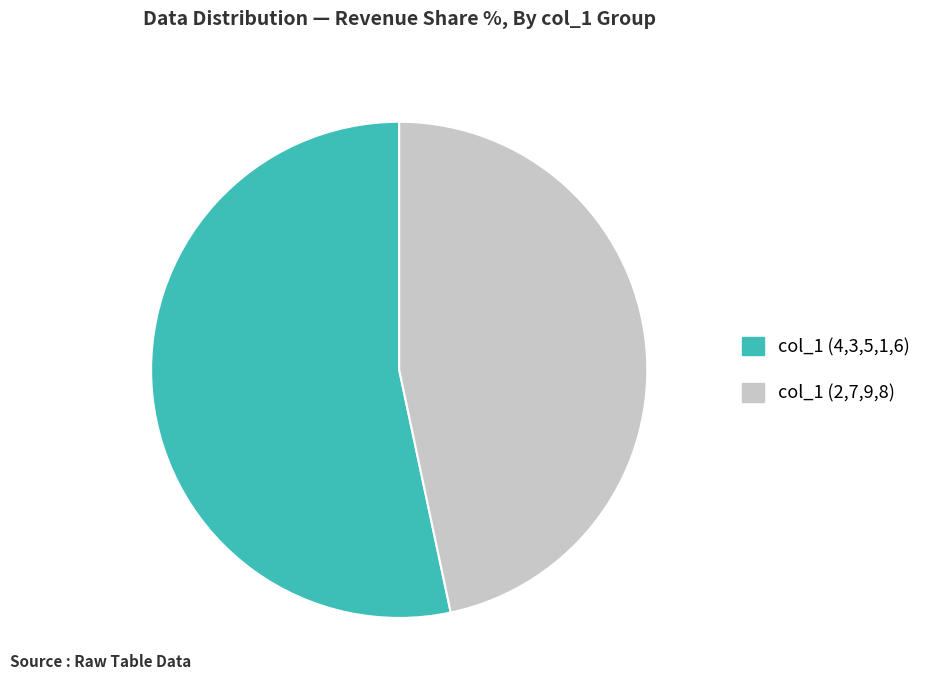

Approximately how many times larger is the value at col_1 (2,7,9,8) compared to col_1 (4,3,5,1,6)?

0.9